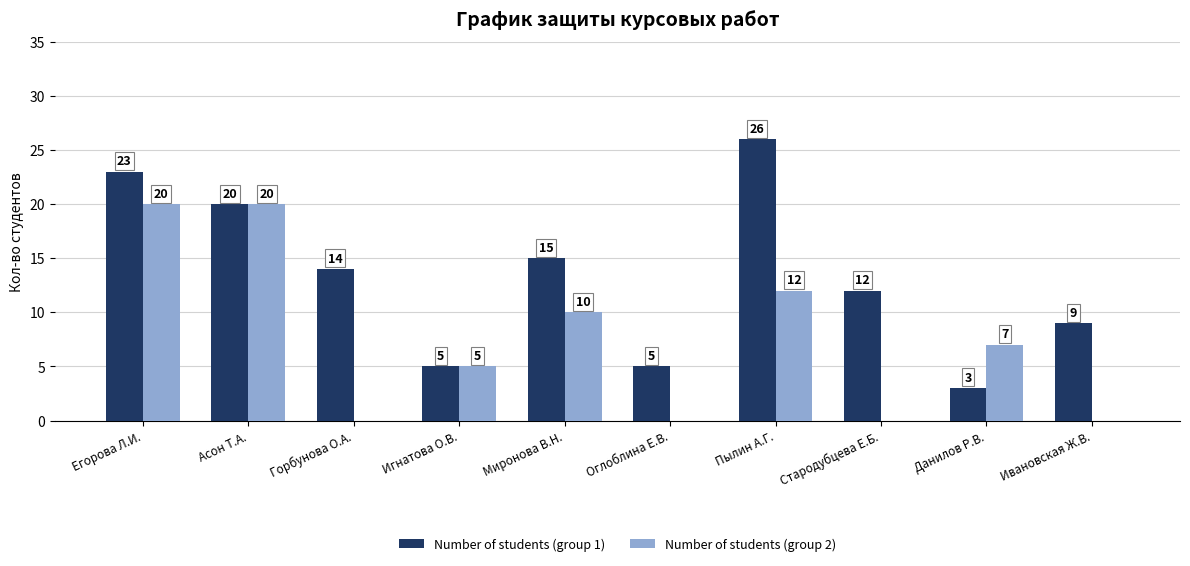

True or false: Number of students (group 2) has a value of 12 at Ивановская Ж.В..

False